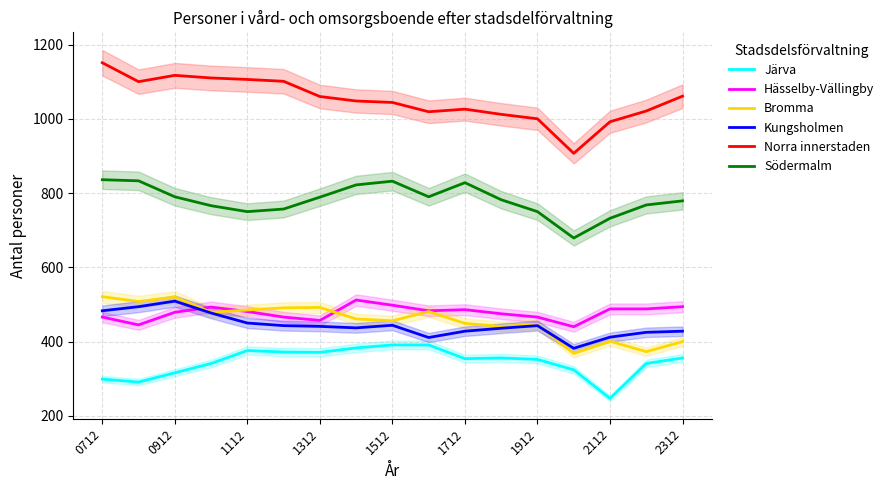

What is the approximate value of Hässelby-Vällingby at 1912?

466